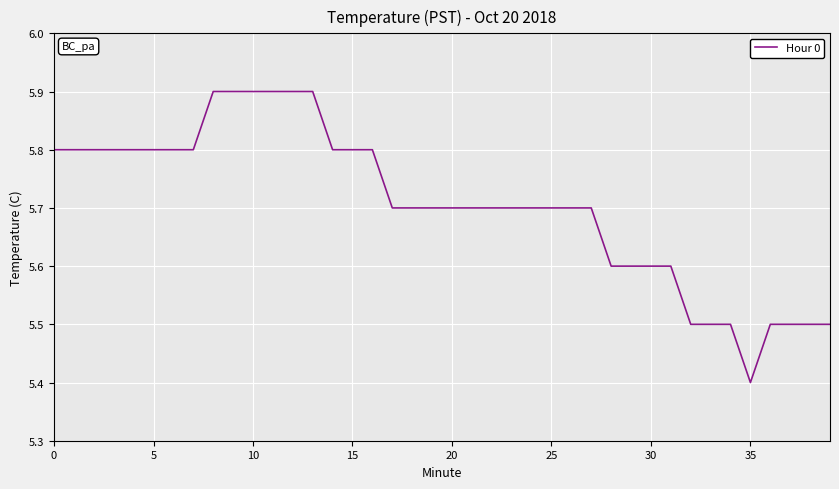

What is the greatest value displayed?

5.9